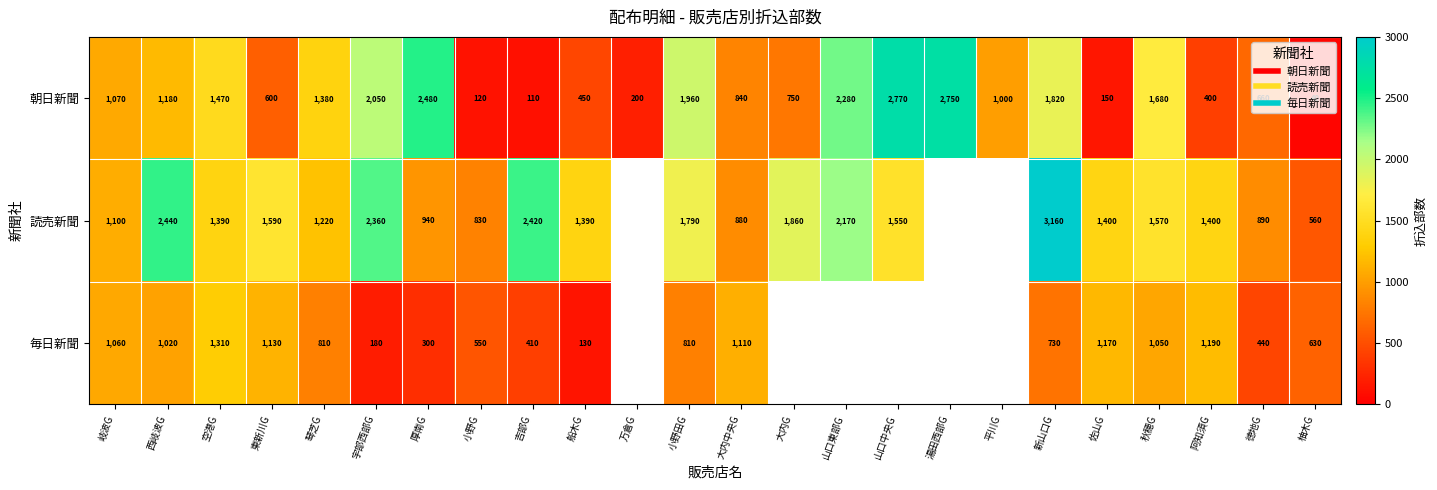

At how many categories does at least one series exceed 1567?

12